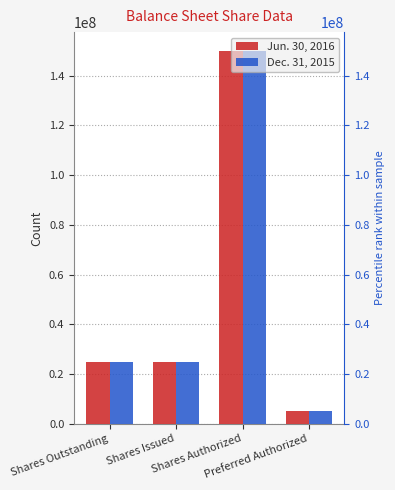

How many data points in Jun. 30, 2016 are less than 25027918?

1